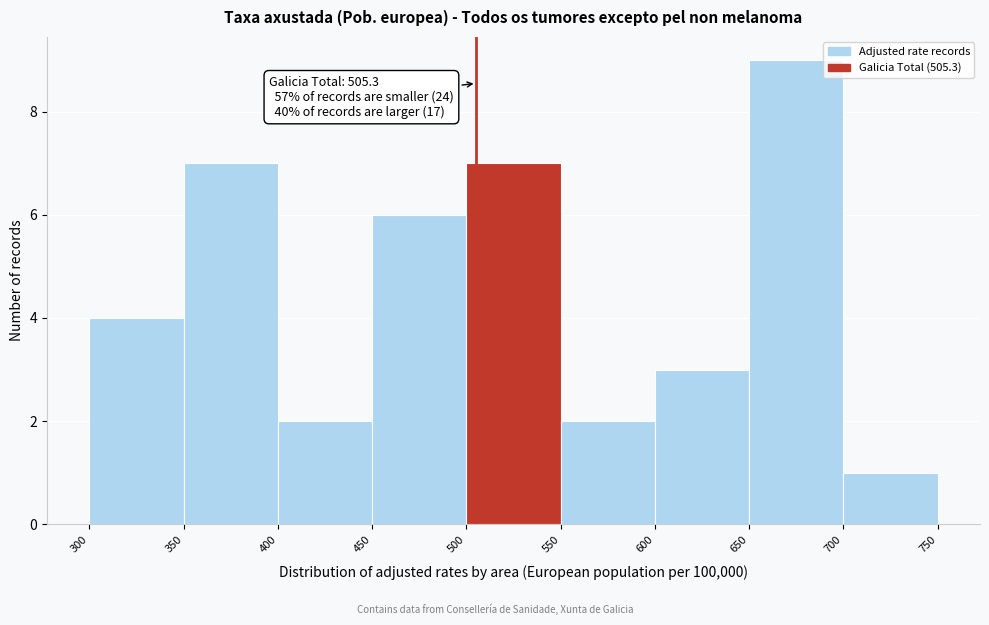

Which range on the x-axis has the tallest bar?

650 to 700